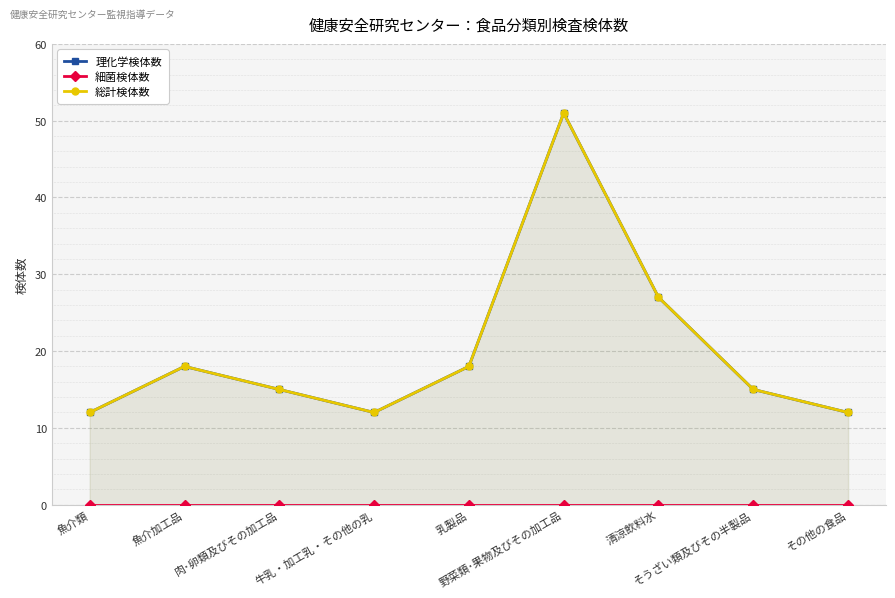

Which category has the lowest value across all series?

魚介類